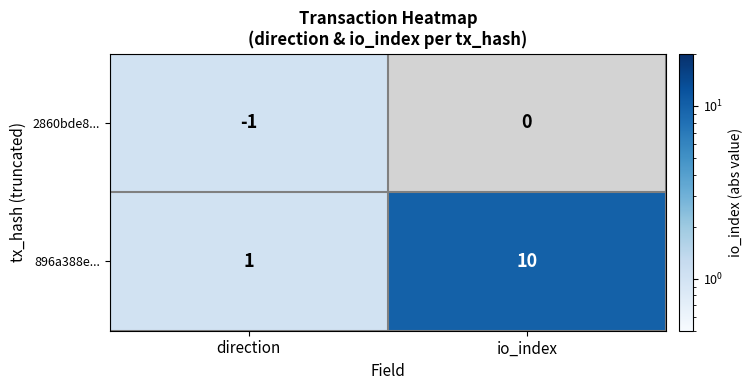

Which series changed the most between direction and io_index?

896a388e...